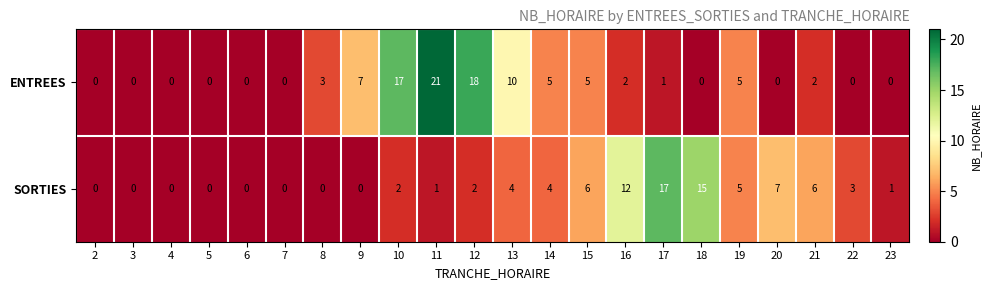

Rank the series by their maximum value, from lowest to highest.

SORTIES, ENTREES